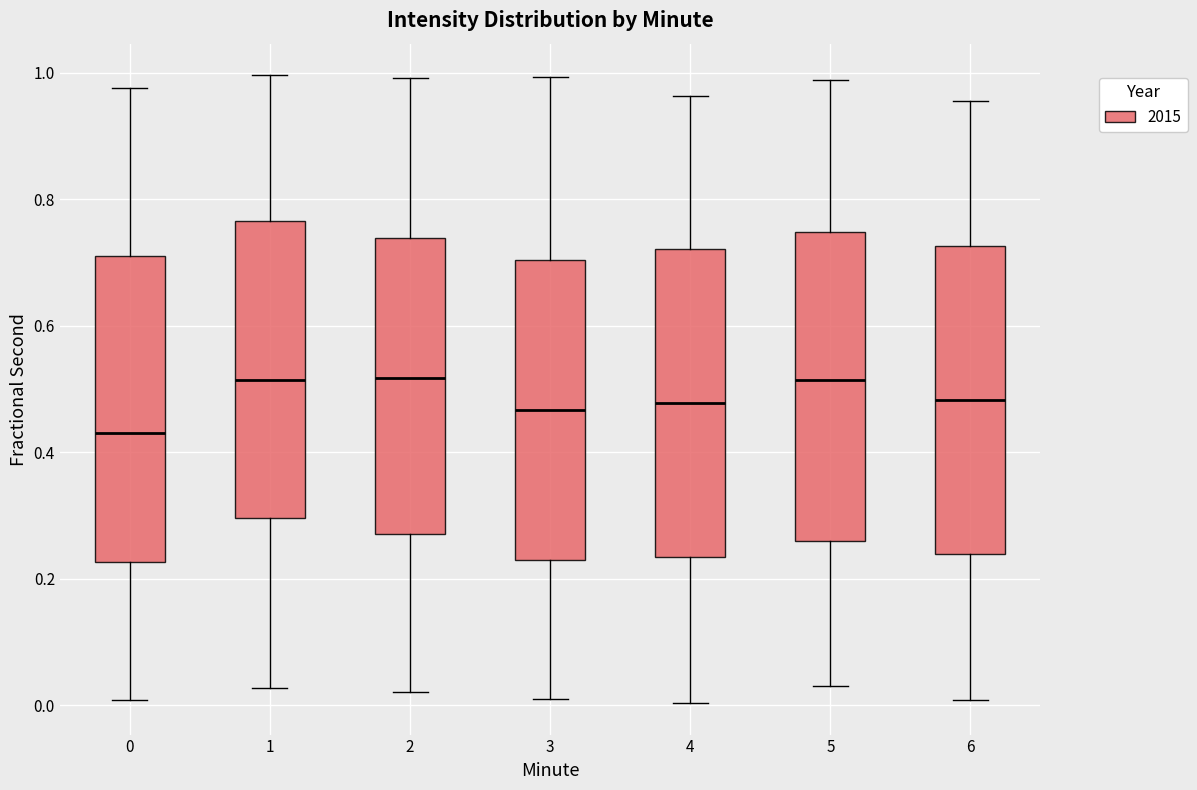

Reading left to right, read every box against the y-axis: the position of its median line, the range the box covers, and the ends of its whiskers. The values are not printed on the chart, so give them approximately, as read against the axis.

0: median 0.44, box 0.22 to 0.70, whiskers 0.00 to 0.98
1: median 0.52, box 0.30 to 0.76, whiskers 0.02 to 1.00
2: median 0.52, box 0.28 to 0.74, whiskers 0.02 to 1.00
3: median 0.46, box 0.22 to 0.70, whiskers 0.02 to 1.00
4: median 0.48, box 0.24 to 0.72, whiskers 0.00 to 0.96
5: median 0.52, box 0.26 to 0.74, whiskers 0.04 to 0.98
6: median 0.48, box 0.24 to 0.72, whiskers 0.00 to 0.96